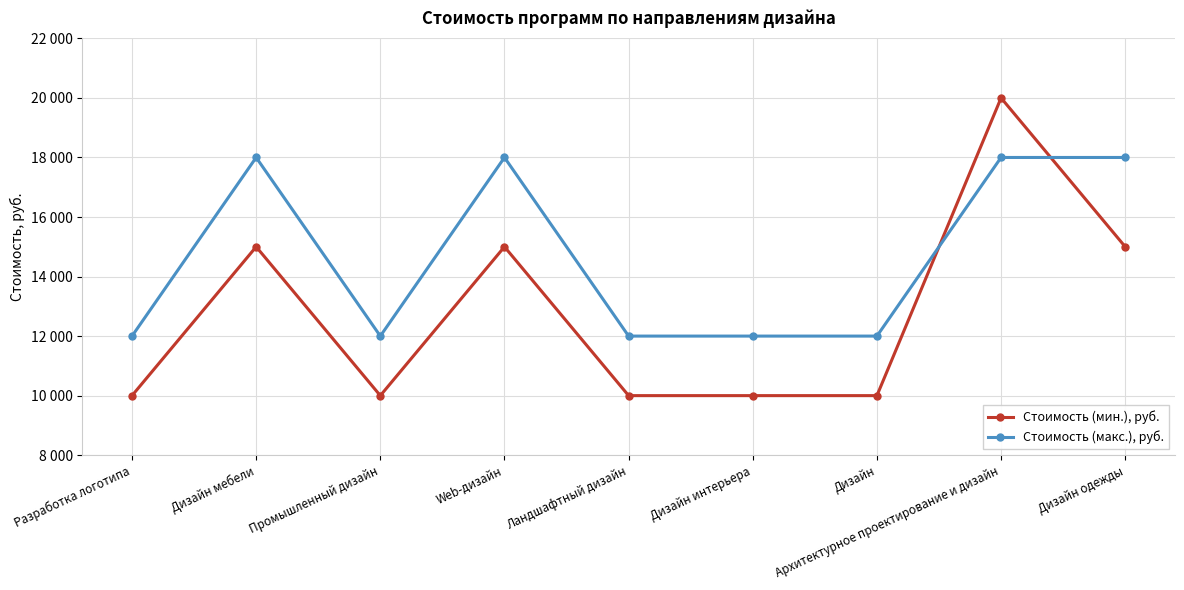

True or false: Стоимость (макс.), руб. has a value of 18000 at Web-дизайн.

True